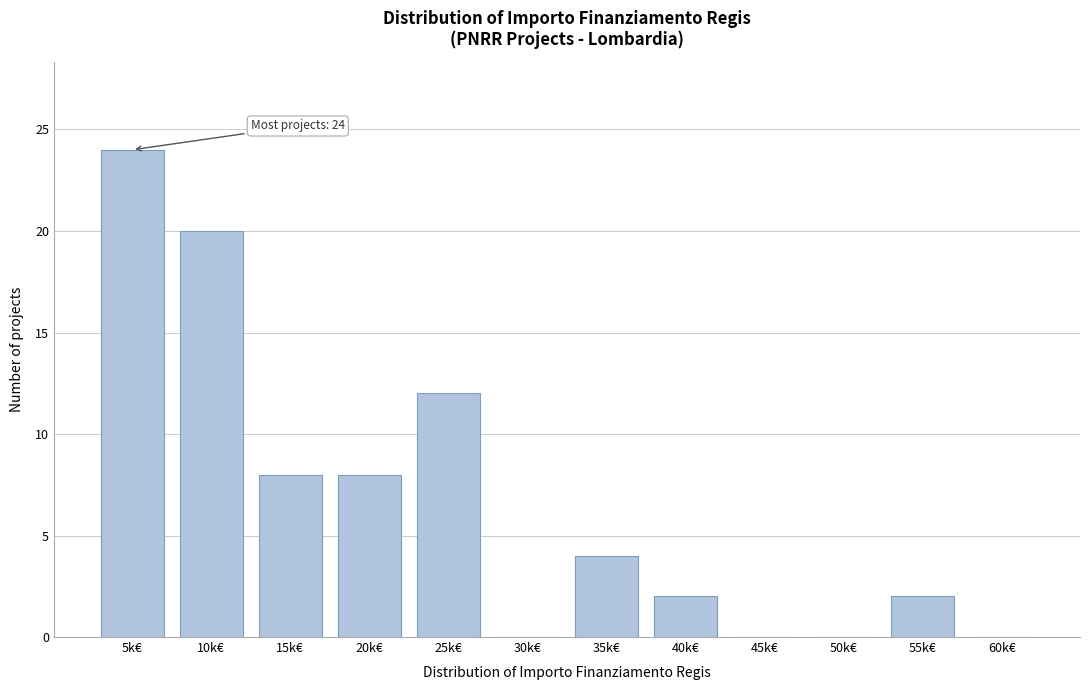

Reading right to left, list all the values displayed in this chart.

60k€=0	55k€=2	50k€=0	45k€=0	40k€=2	35k€=4	30k€=0	25k€=12	20k€=8	15k€=8	10k€=20	5k€=24